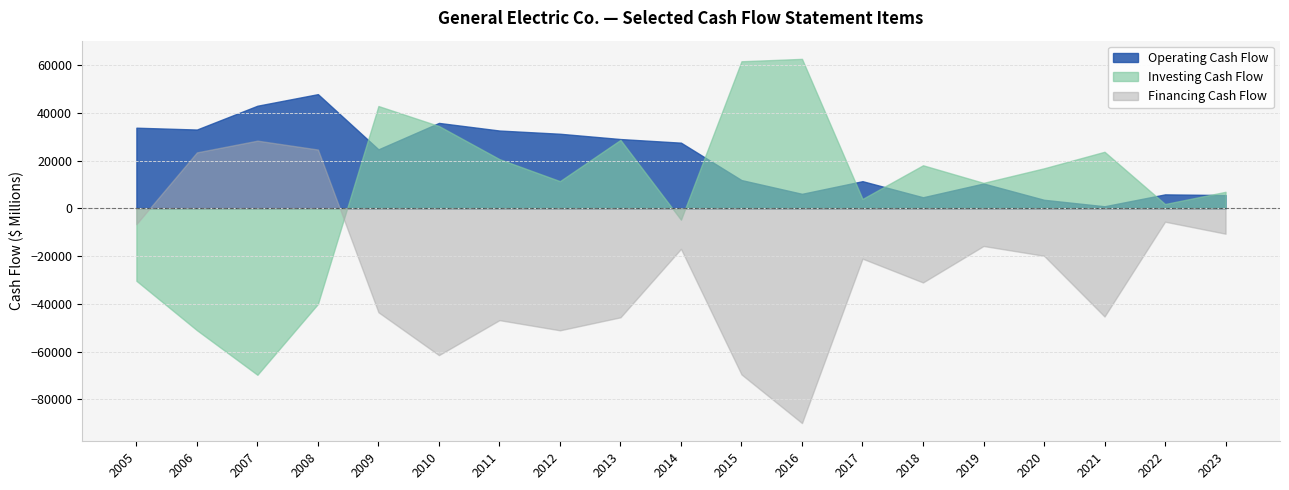

What is the sum of the Investing Cash Flow values at 2018 and 2006?

-32967